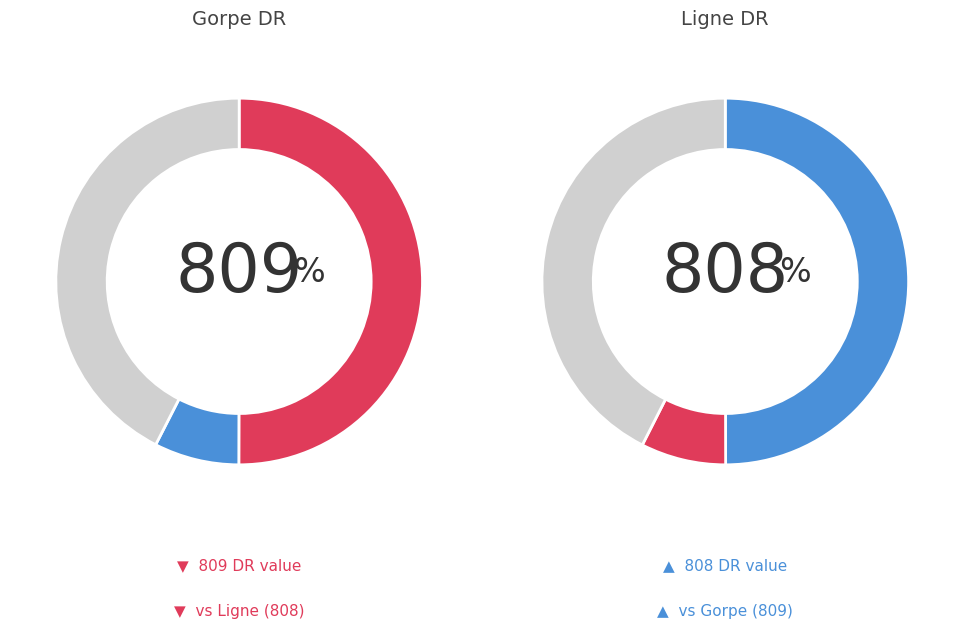

Does Gorpe account for over 50% of the chart?

Yes